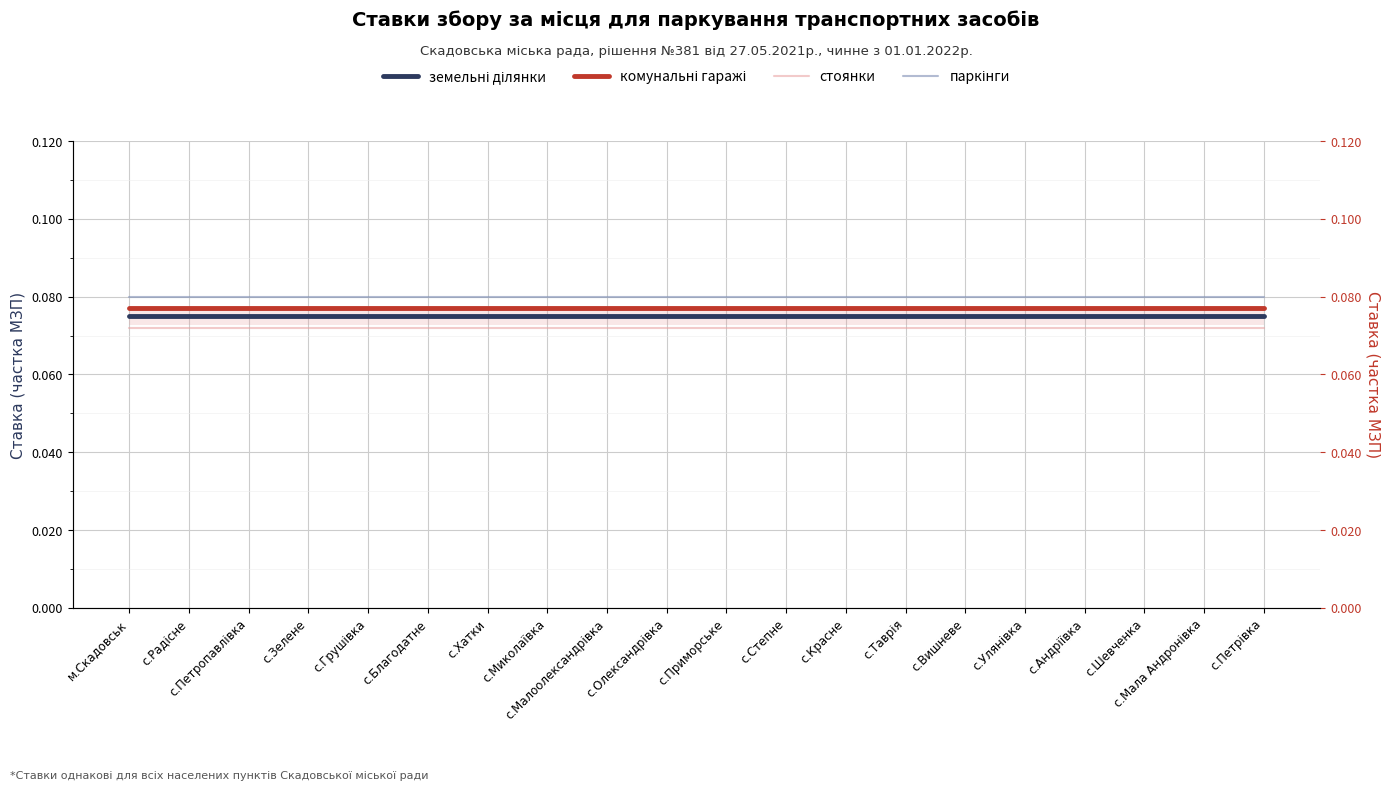

Reading right to left, what are all the values shown in this chart?

земельні ділянки: 0.1	0.1	0.1	0.1	0.1	0.1	0.1	0.1	0.1	0.1	0.1	0.1	0.1	0.1	0.1	0.1	0.1	0.1	0.1	0.1
комунальні гаражі: 0.1	0.1	0.1	0.1	0.1	0.1	0.1	0.1	0.1	0.1	0.1	0.1	0.1	0.1	0.1	0.1	0.1	0.1	0.1	0.1
стоянки: 0.1	0.1	0.1	0.1	0.1	0.1	0.1	0.1	0.1	0.1	0.1	0.1	0.1	0.1	0.1	0.1	0.1	0.1	0.1	0.1
паркінги: 0.1	0.1	0.1	0.1	0.1	0.1	0.1	0.1	0.1	0.1	0.1	0.1	0.1	0.1	0.1	0.1	0.1	0.1	0.1	0.1